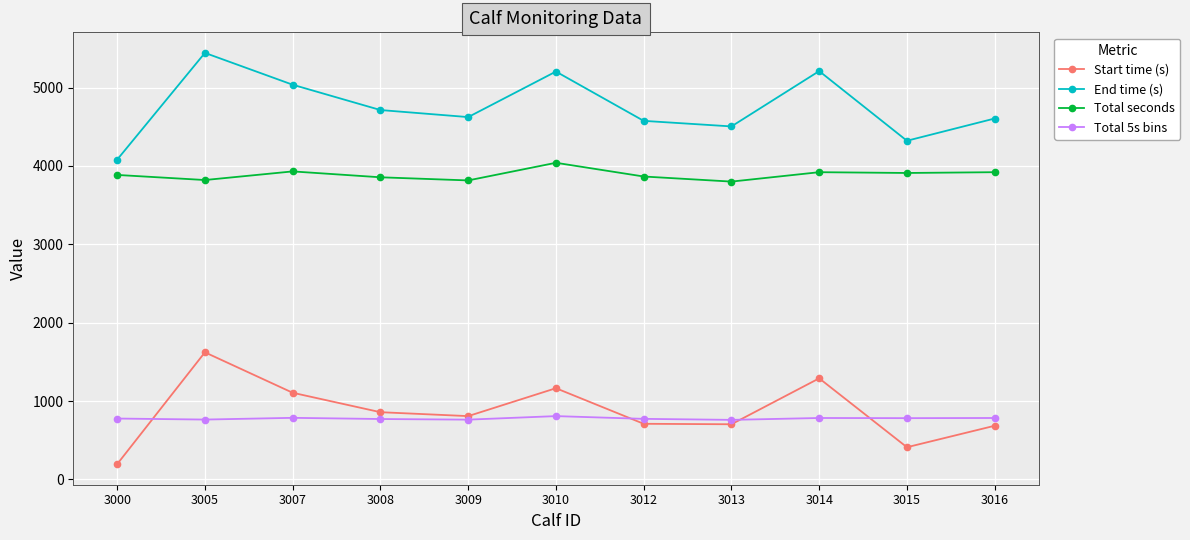

List the series in order of their peak value, highest first.

End time (s), Total seconds, Start time (s), Total 5s bins